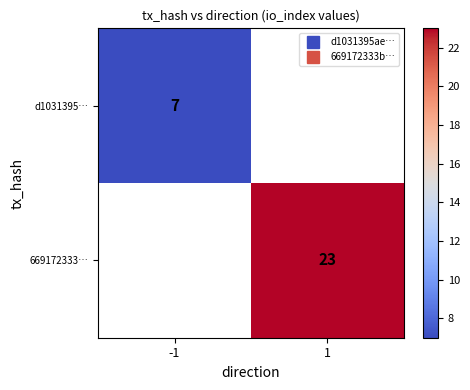

Count the number of categories in the chart.

2